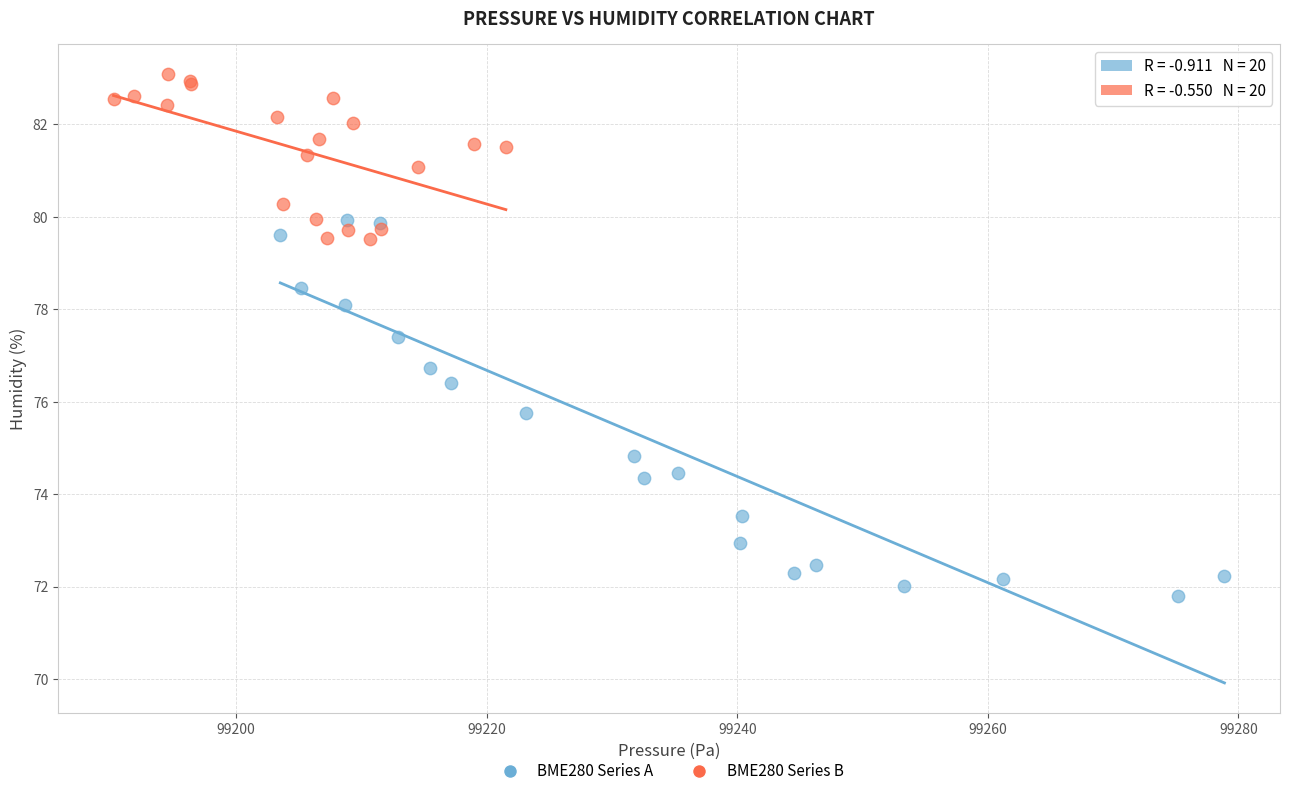

Which series has the largest Y range (max minus min)?

BME280 Series A